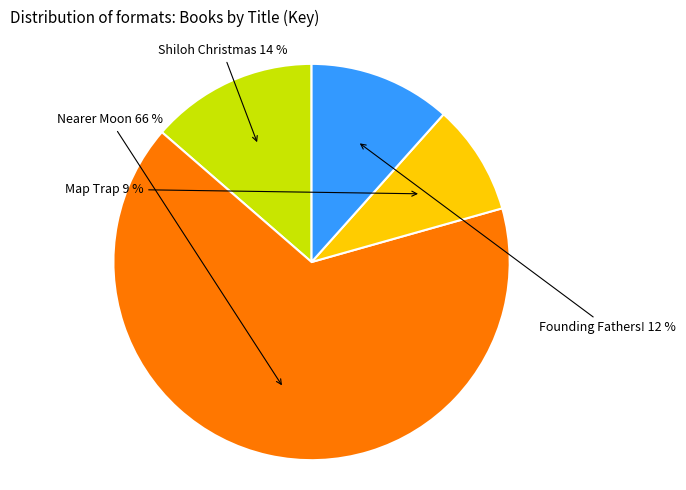

To the nearest percent, what is the average slice percentage?

25%